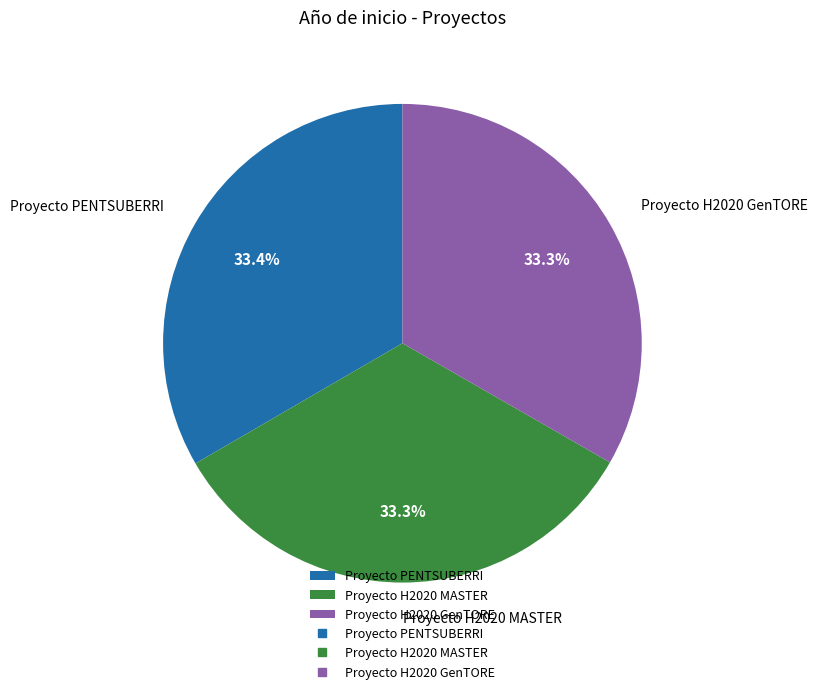

Approximately how many times larger is the value at Proyecto PENTSUBERRI compared to Proyecto H2020 MASTER?

1.0